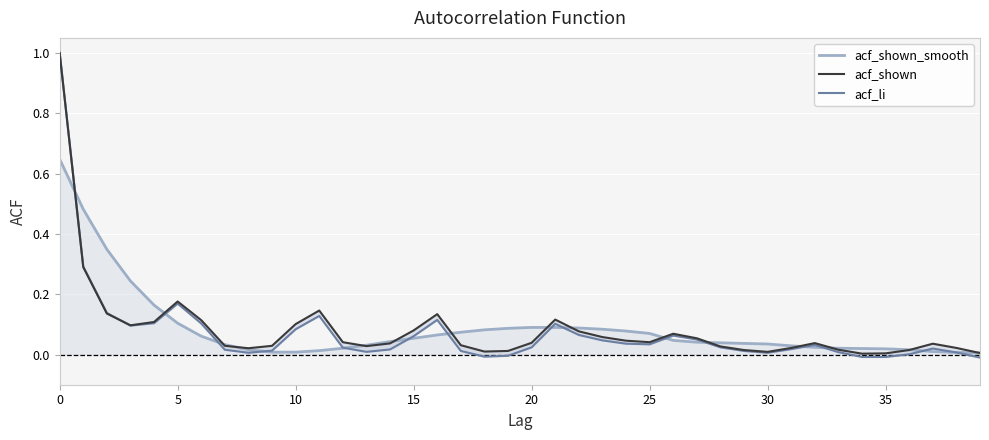

What is the label of the 29th point from the right?

11